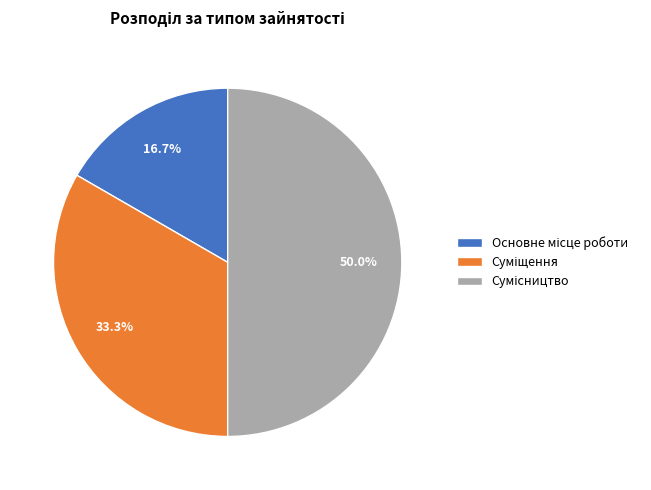

Between Основне місце роботи and Сумісництво, which is larger?

Сумісництво